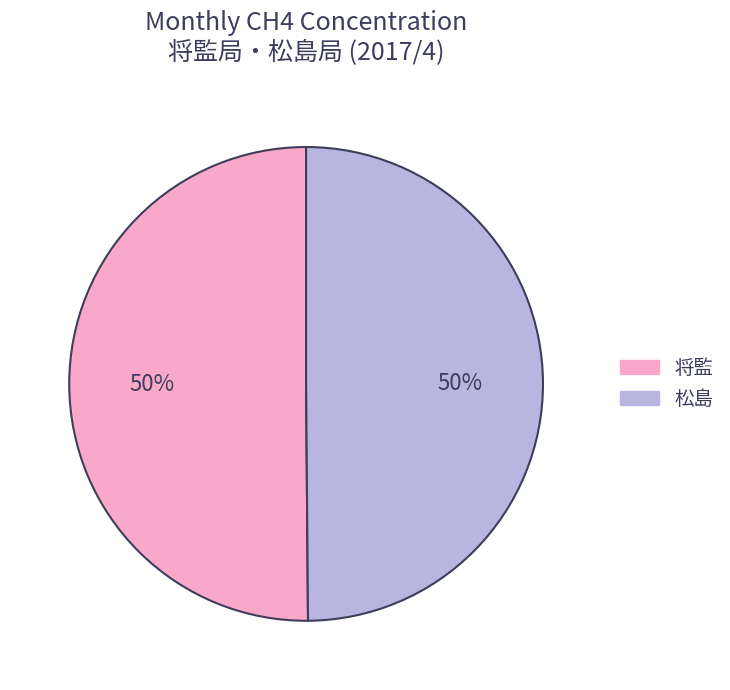

The 松島 slice represents 36% of the pie. True or false?

False